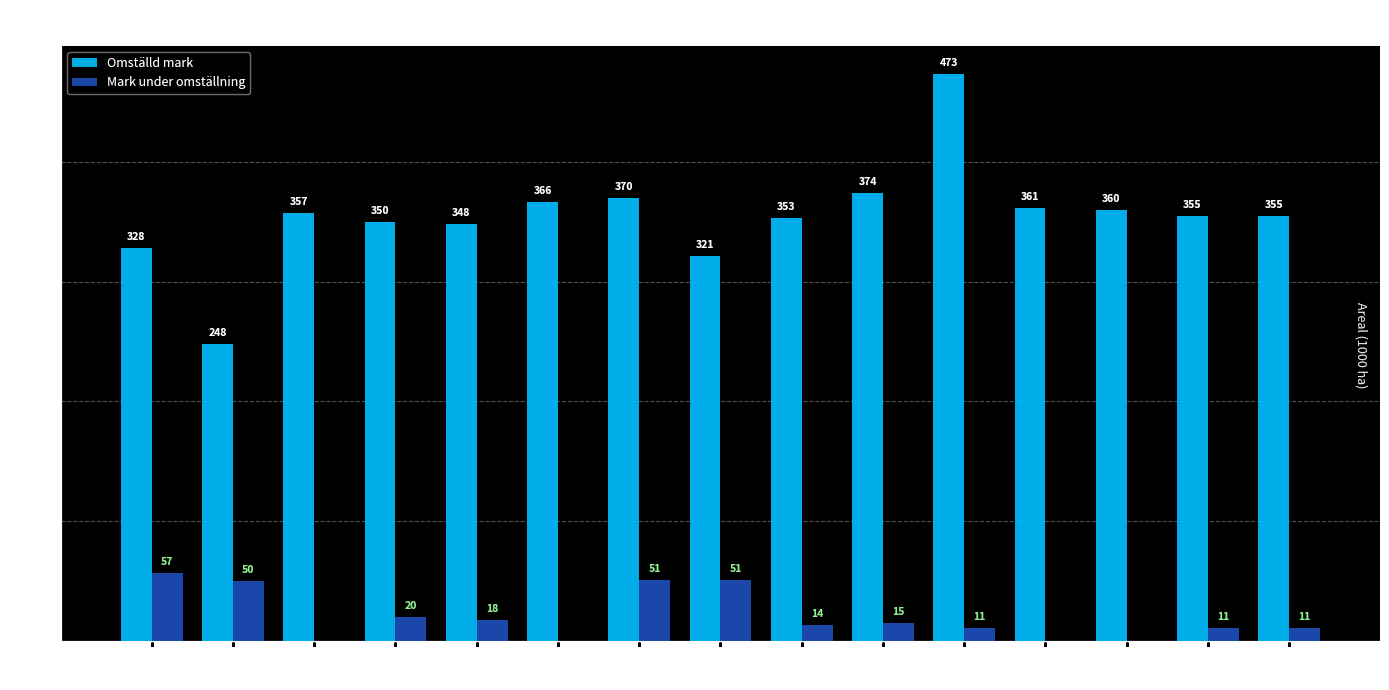

Is the value of Mark under omställning at 2023 greater than the value of Omställd mark at 2015?

No